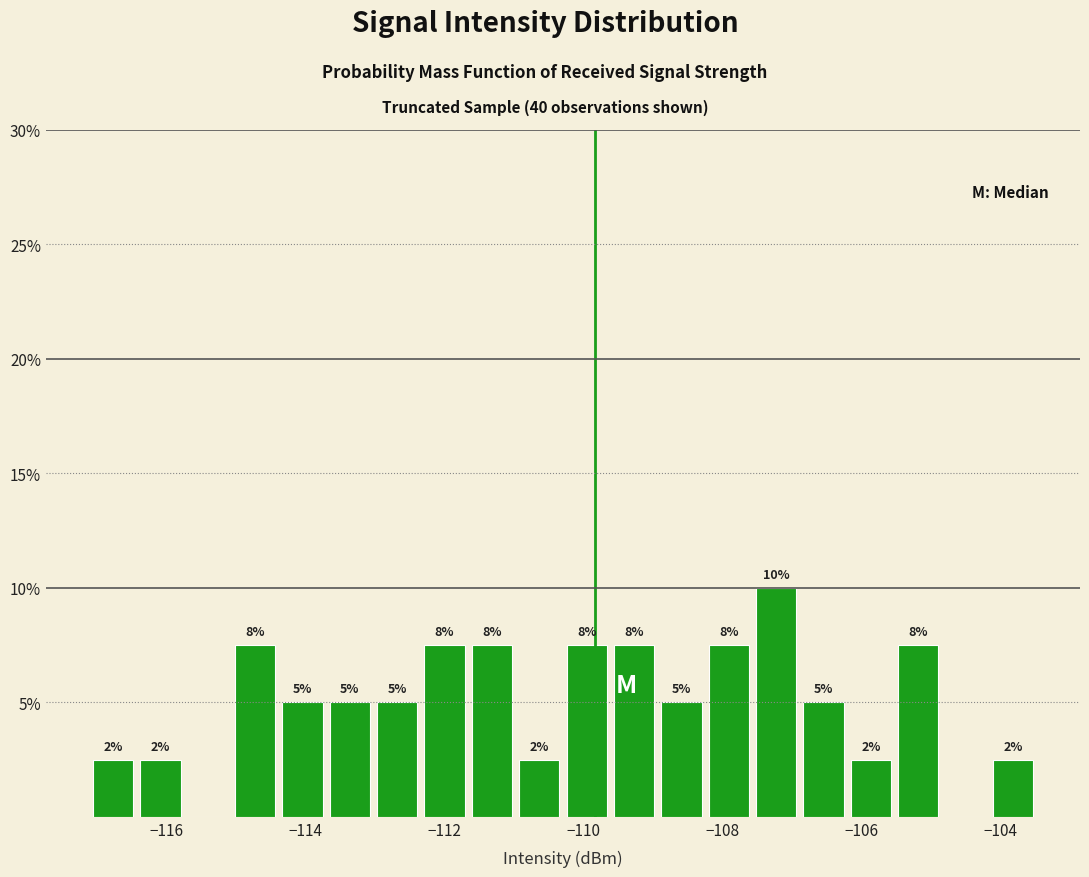

Read against the x-axis, roughly where is the centre of the tallest bar?

-107.2